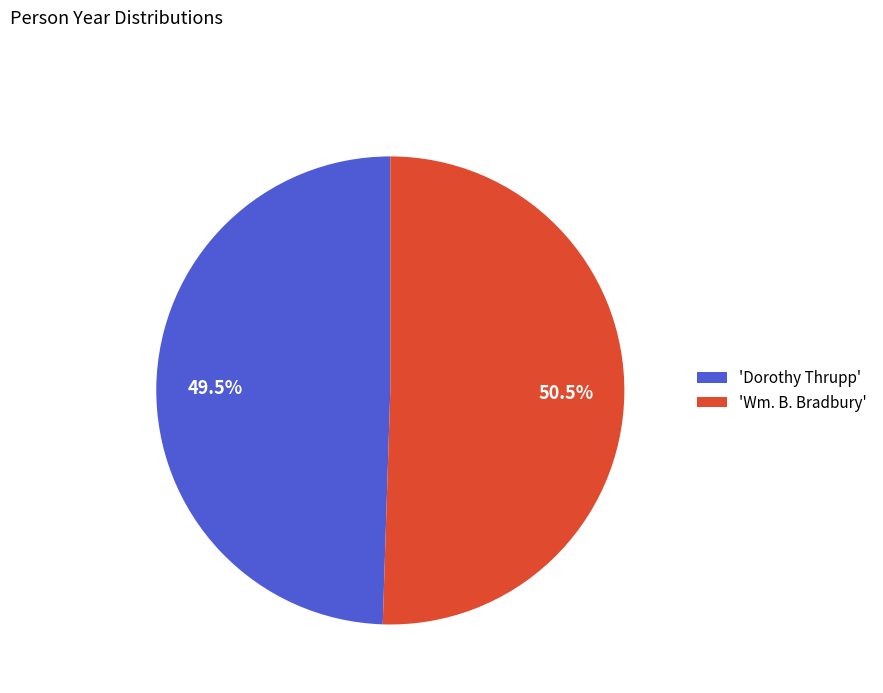

Which has a higher value, 'Dorothy Thrupp' or 'Wm. B. Bradbury'?

'Wm. B. Bradbury'